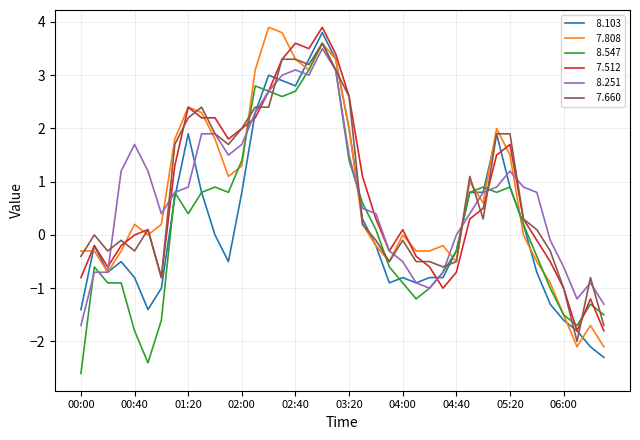

What is the maximum value shown in the chart?

3.9